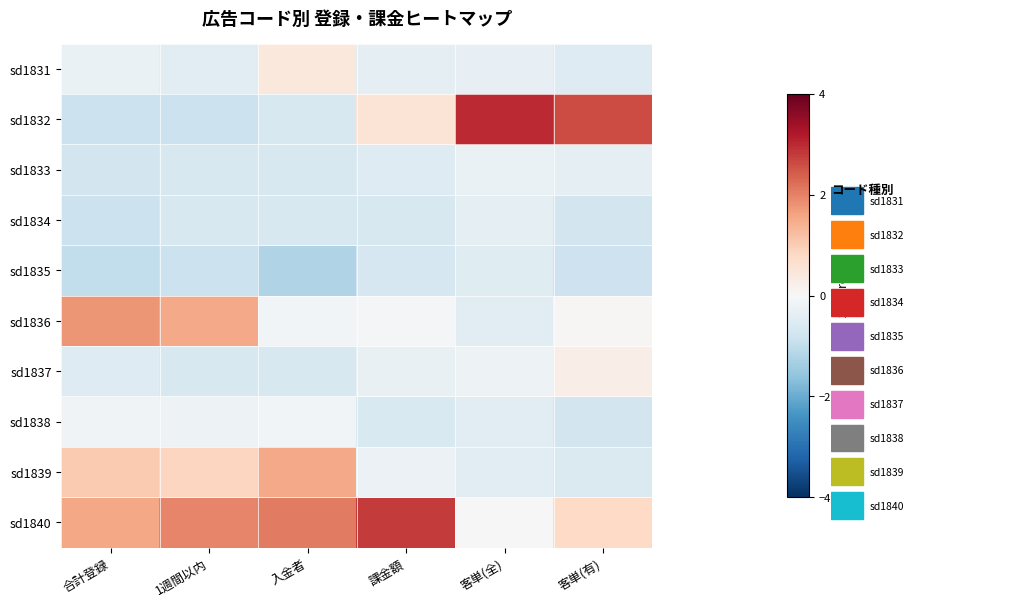

Which category has the highest value across all series?

客単(全)